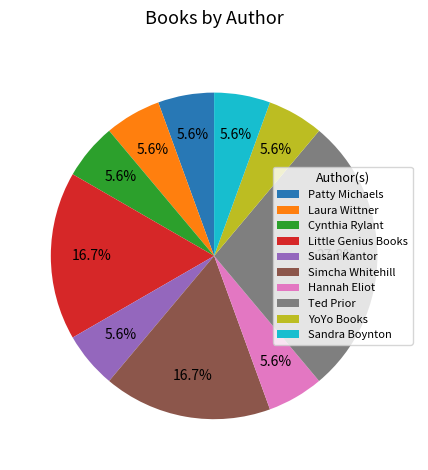

Count the number of slices in the pie.

10